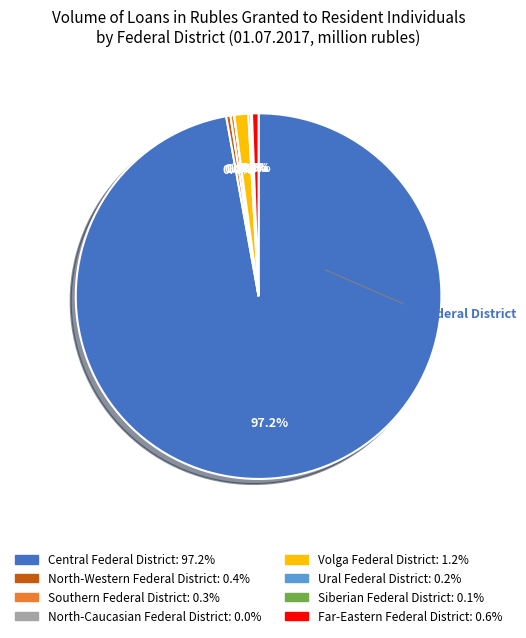

Rank the categories by value from highest to lowest.

Central Federal District, Volga Federal District, Far-Eastern Federal District, North-Western Federal District, Southern Federal District, Ural Federal District, Siberian Federal District, North-Caucasian Federal District